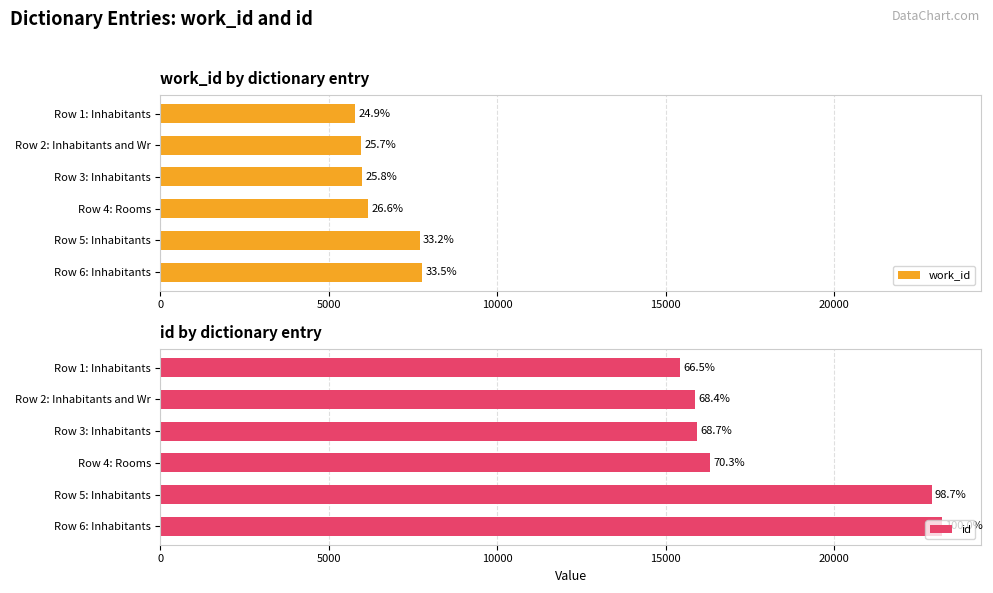

Reading left to right, transcribe all the data shown in this chart.

work_id: 5782	5960	5990	6163	7695	7769
id: 15428	15853	15925	16311	22884	23192